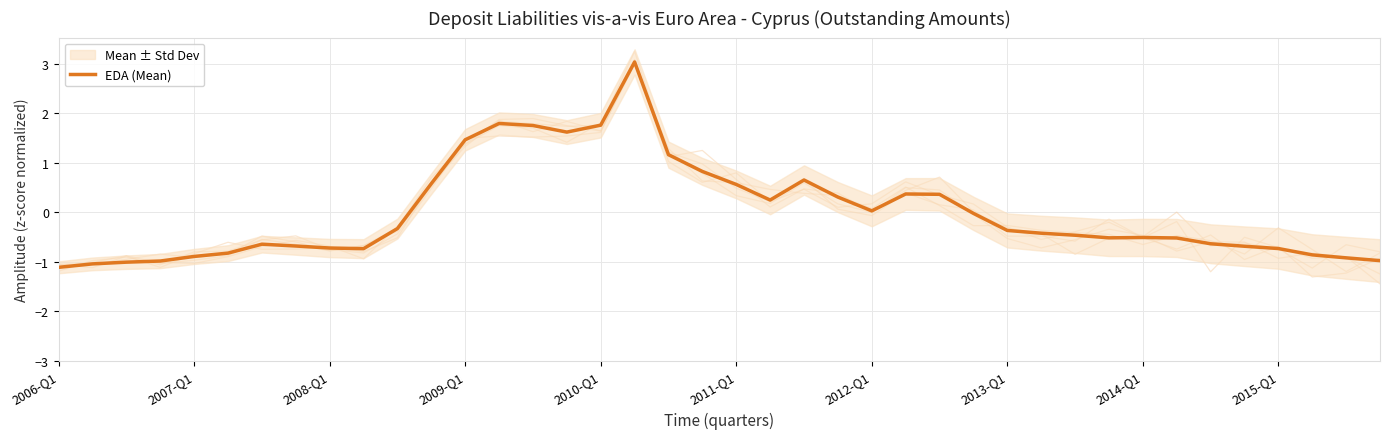

What is the sum of the values at 35 and 11?

-0.1